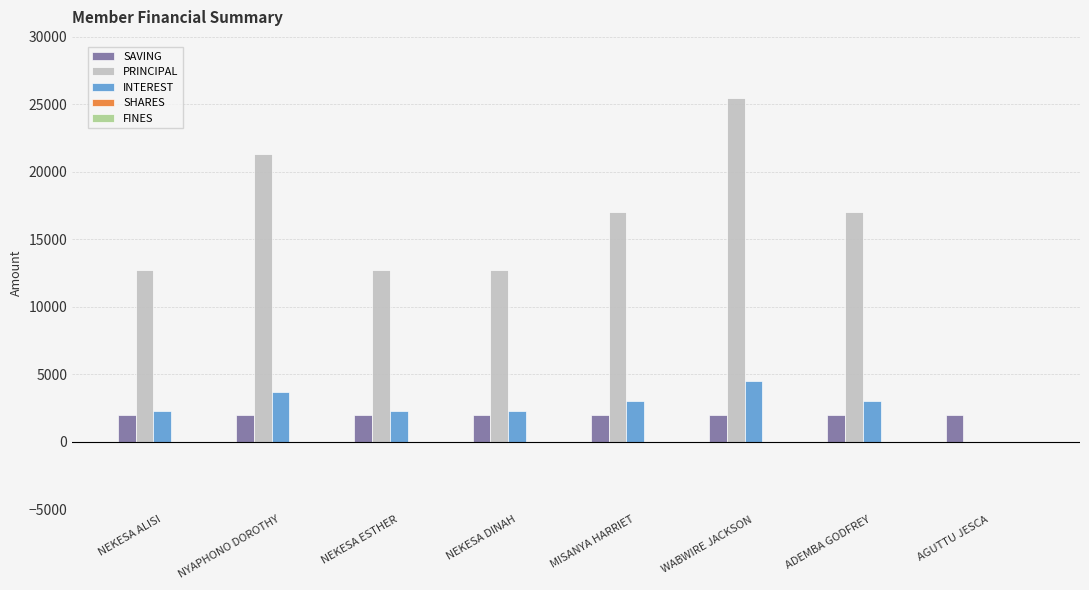

True or false: SAVING has a value of 2000 at NEKESA DINAH.

True